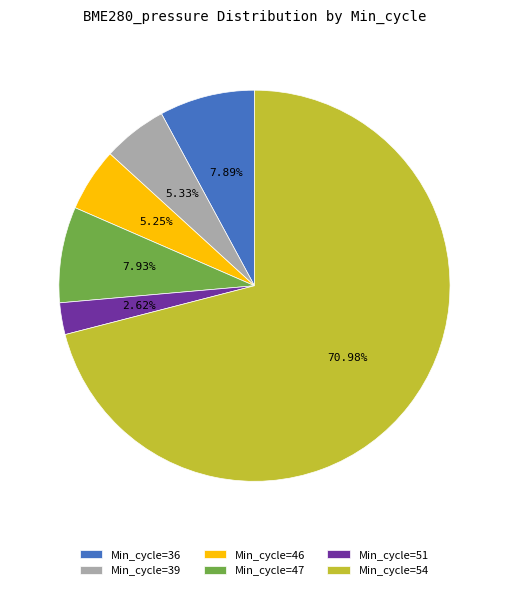

What is the ratio of the value at Min_cycle=54 to the value at Min_cycle=36?

9.0